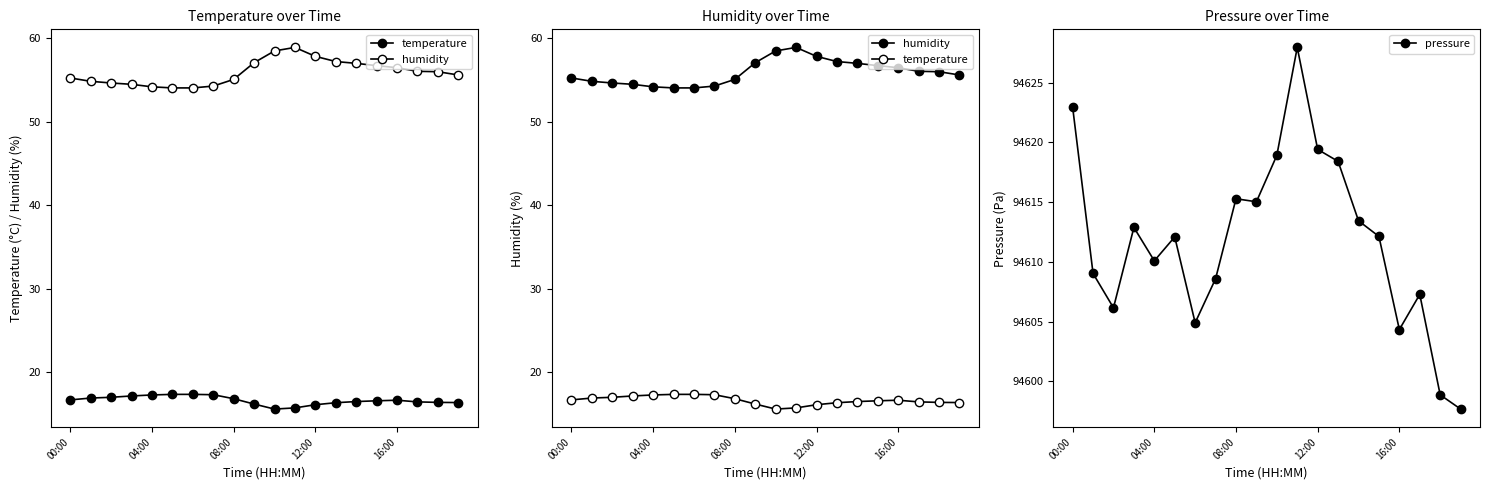

What is the maximum value shown in the chart?

94627.9